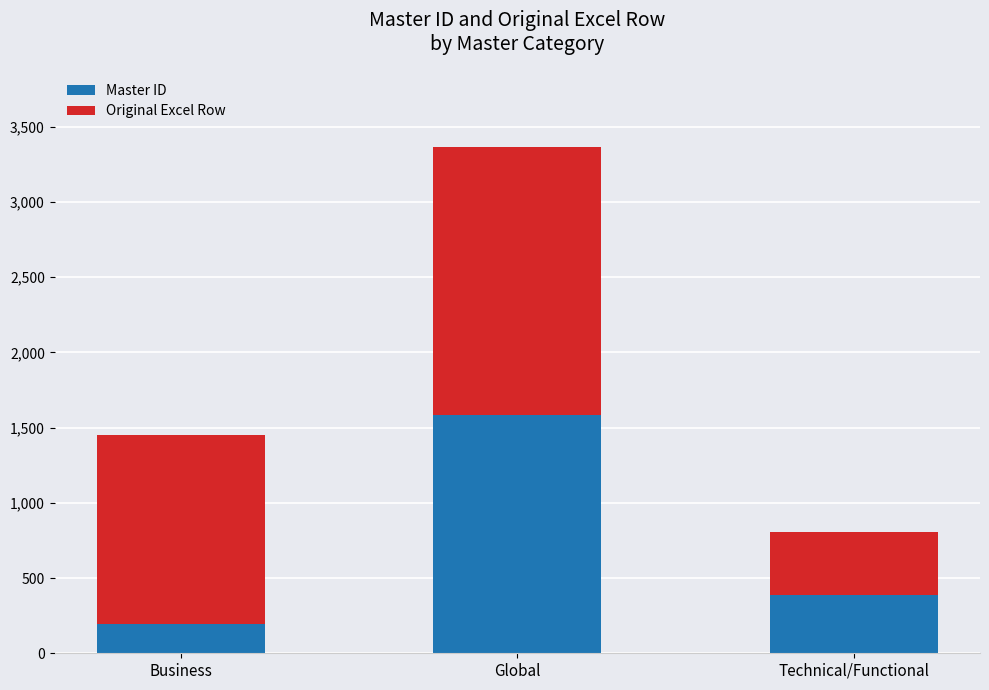

What is the value of the Master ID bar at the 1st from the left?

194